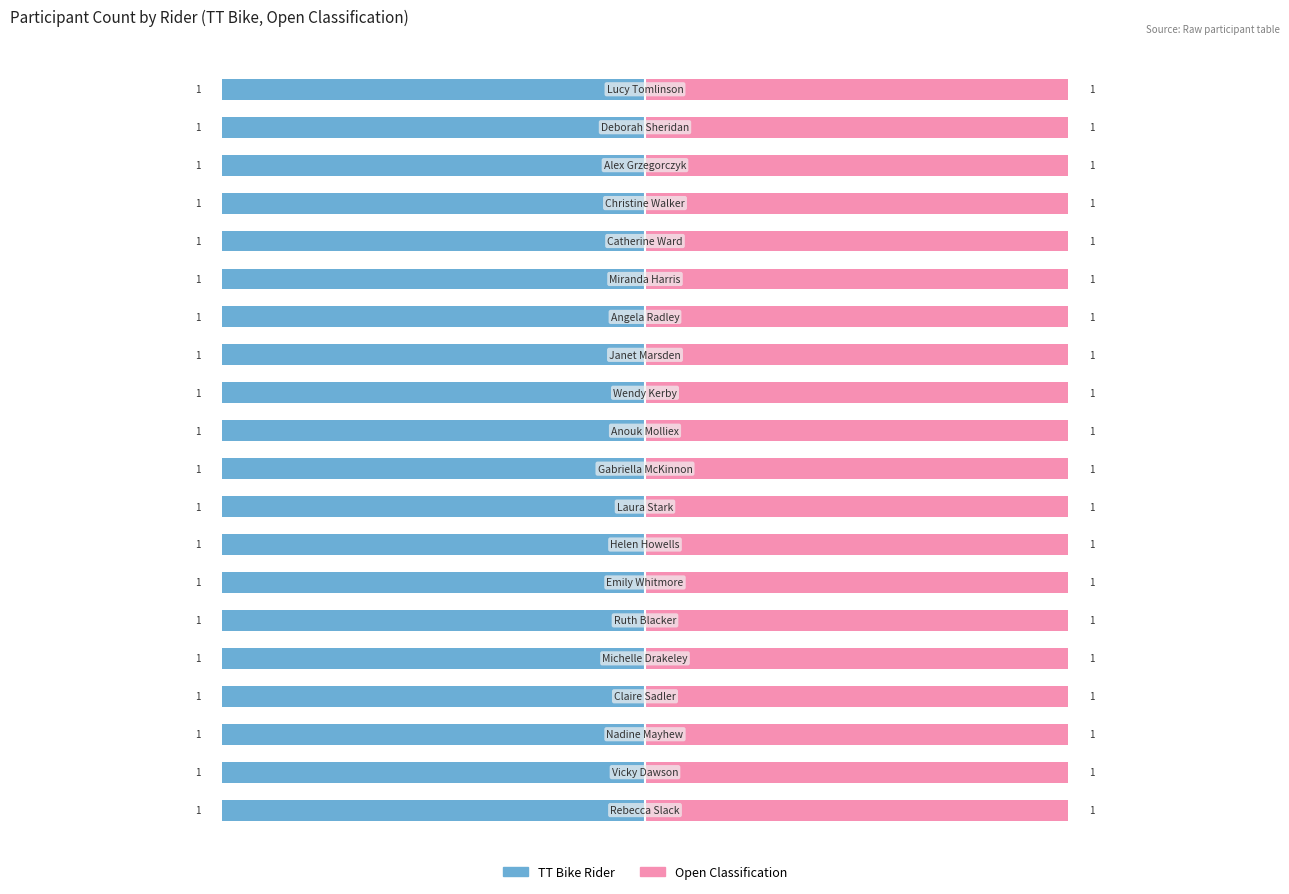

How many groups of bars are there?

20